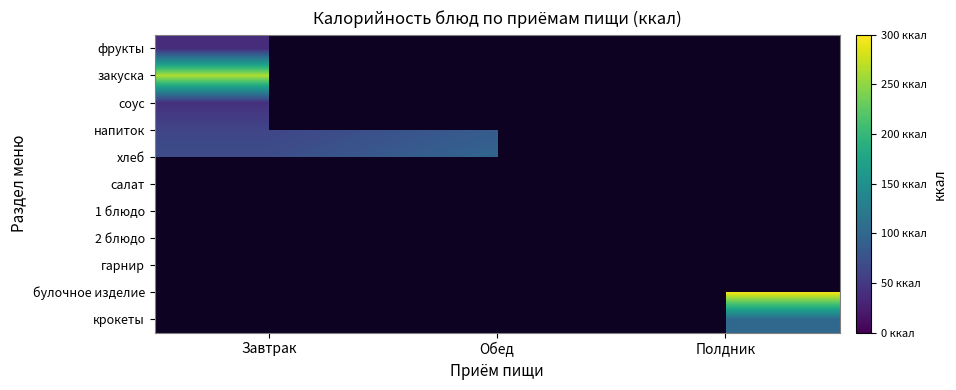

At how many categories does at least one series exceed 268?

1